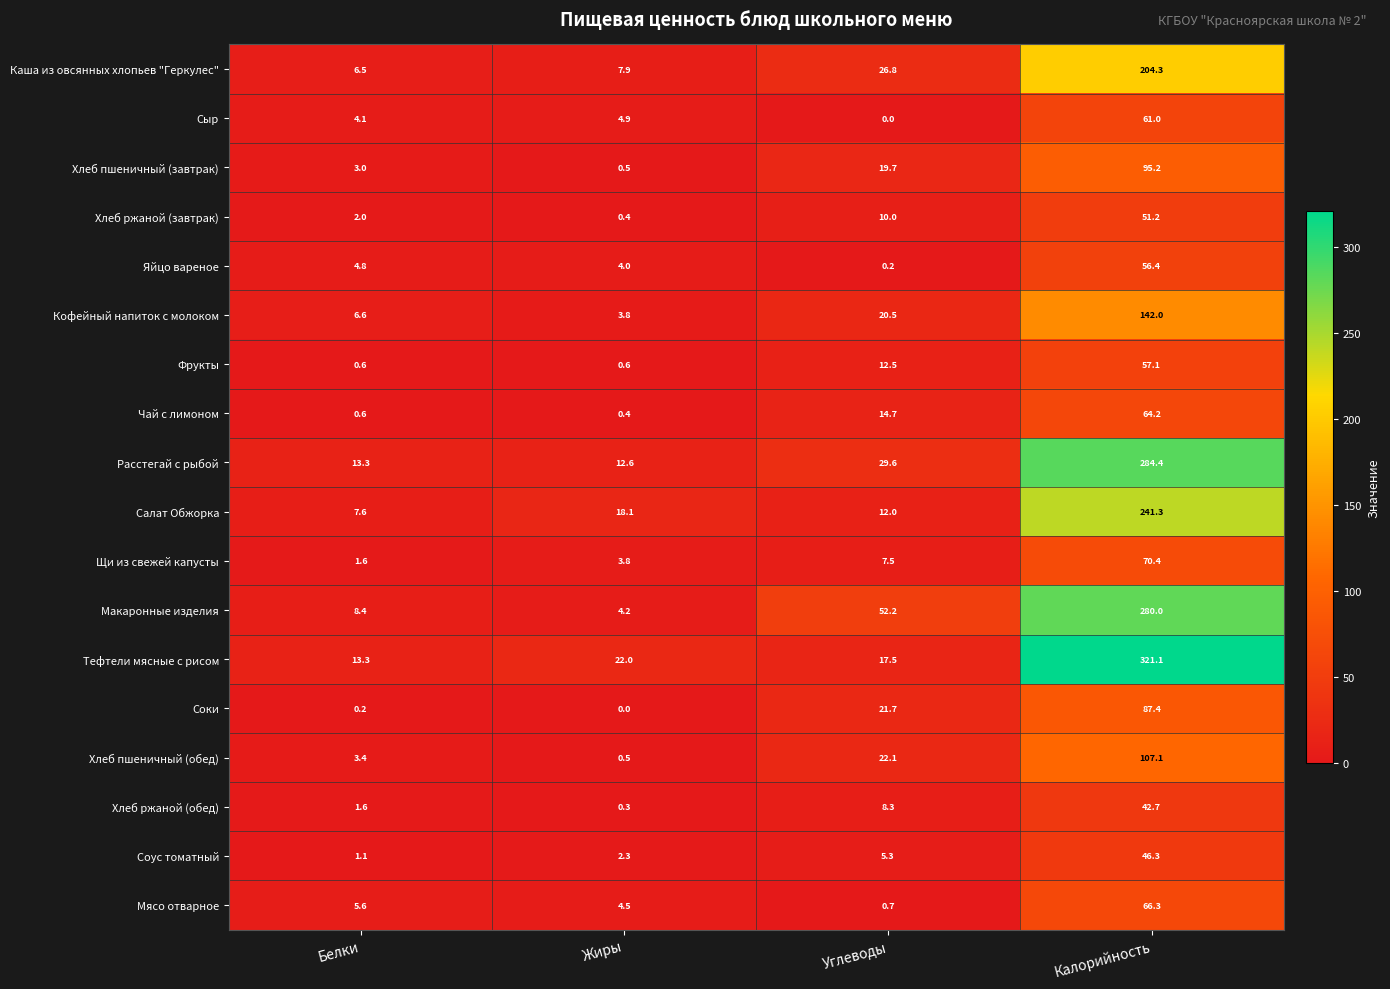

What is the total value across all series at Жиры?

90.8